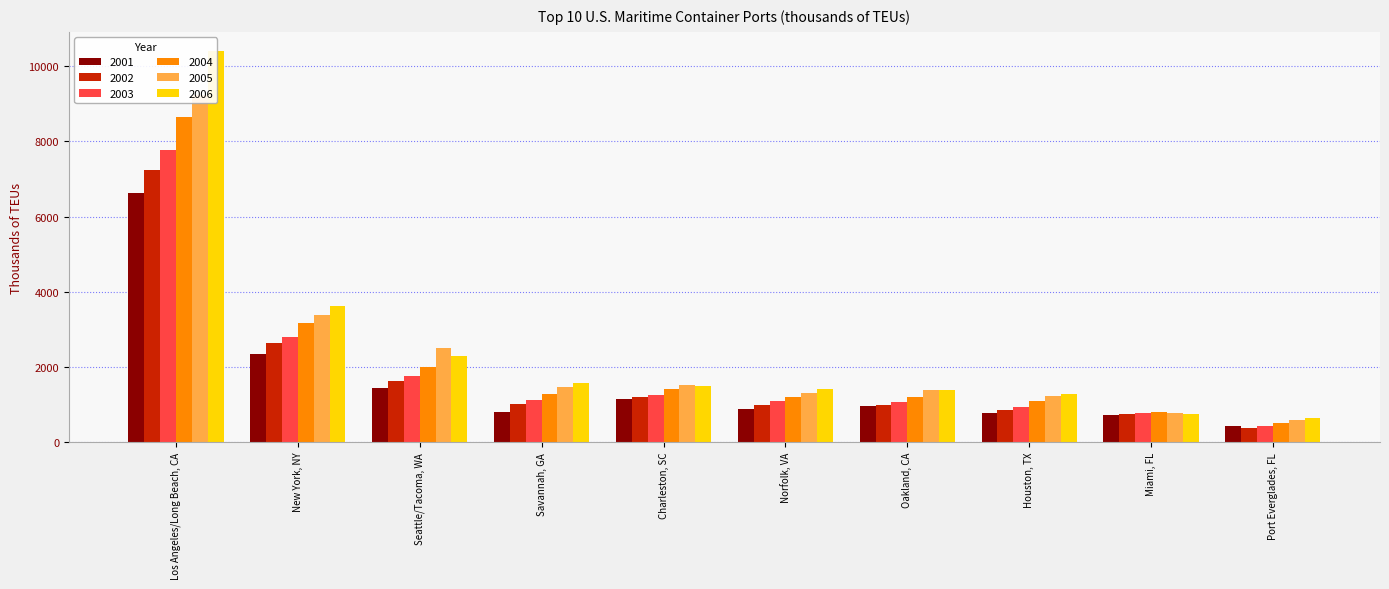

What is the average value of the 2005 series?

2337